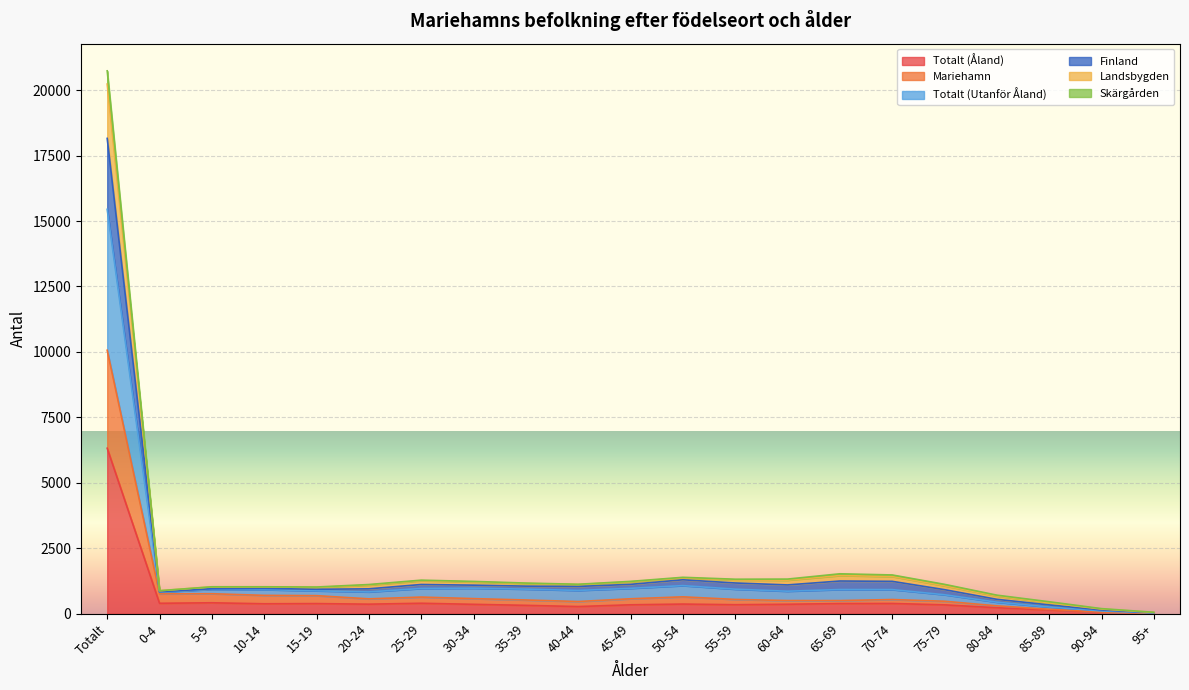

Which category has the highest value in the Totalt (Åland) series?

Totalt